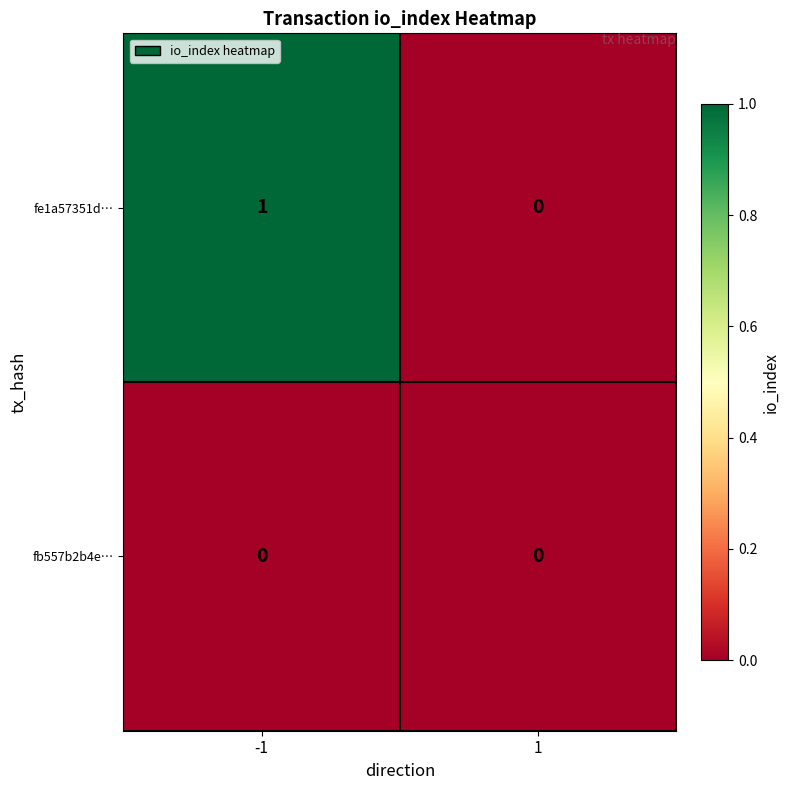

Which series has the largest range (max minus min)?

fe1a57351d…